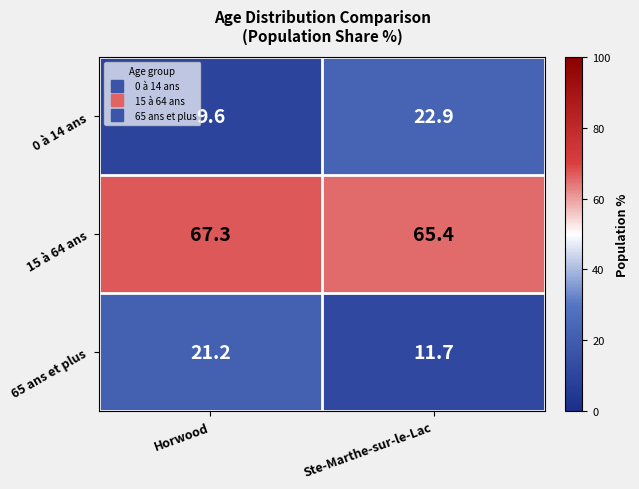

At which label does 15 à 64 ans first exceed 67?

Horwood